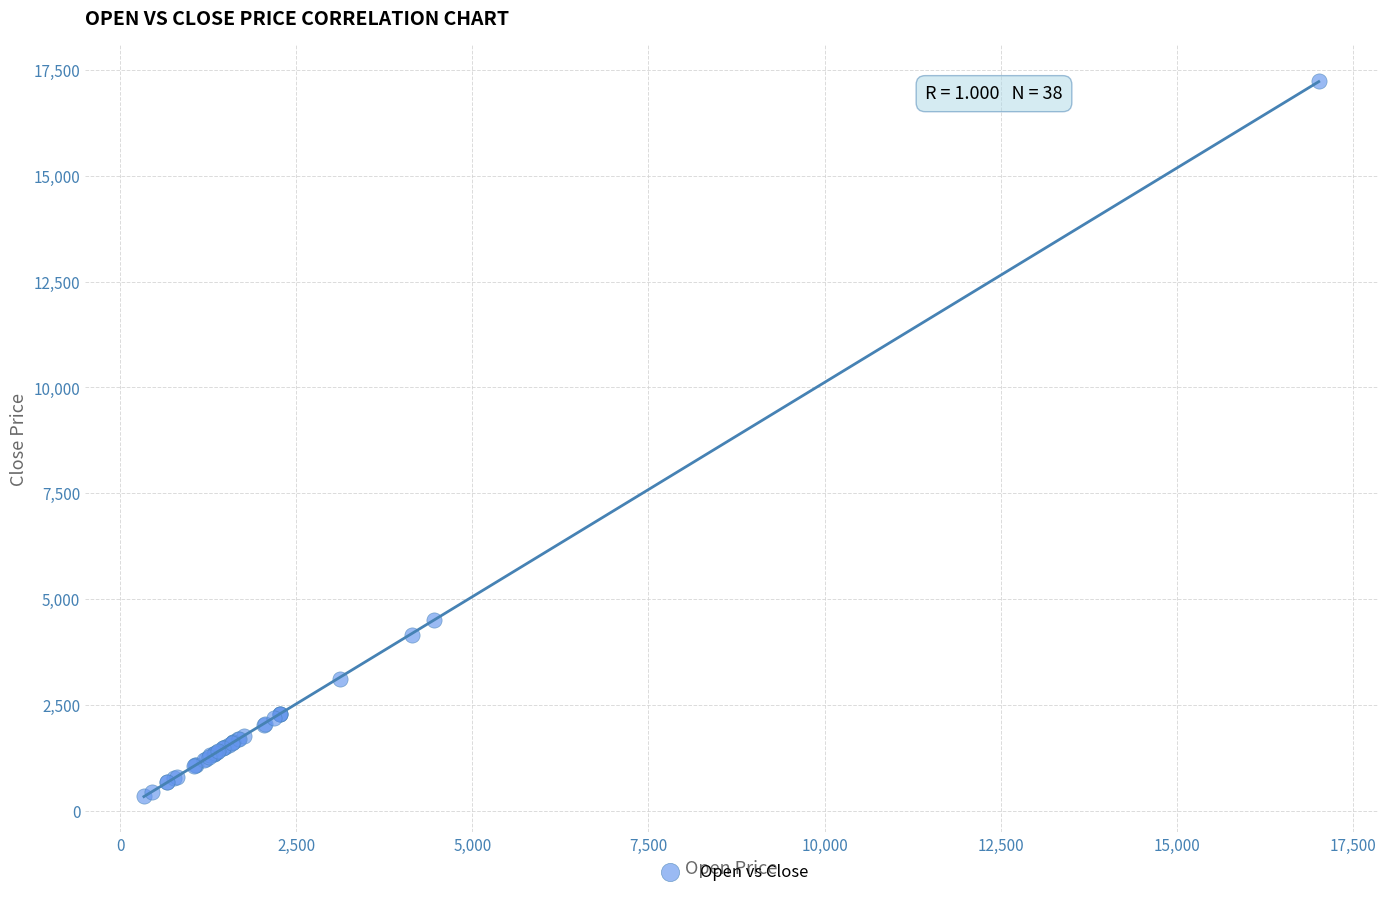

What Y value in the scatter plot is closest to 8788?

4512.8